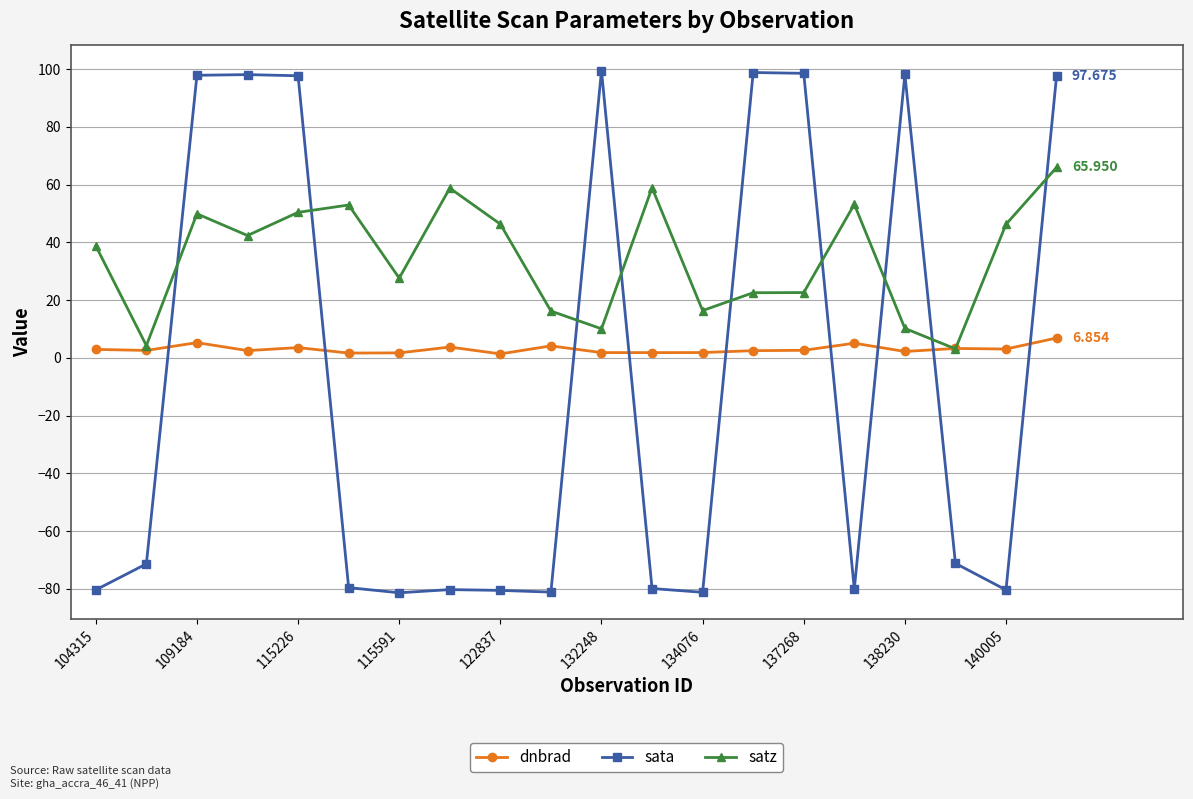

True or false: sata has more than 1 interior local peaks.

True